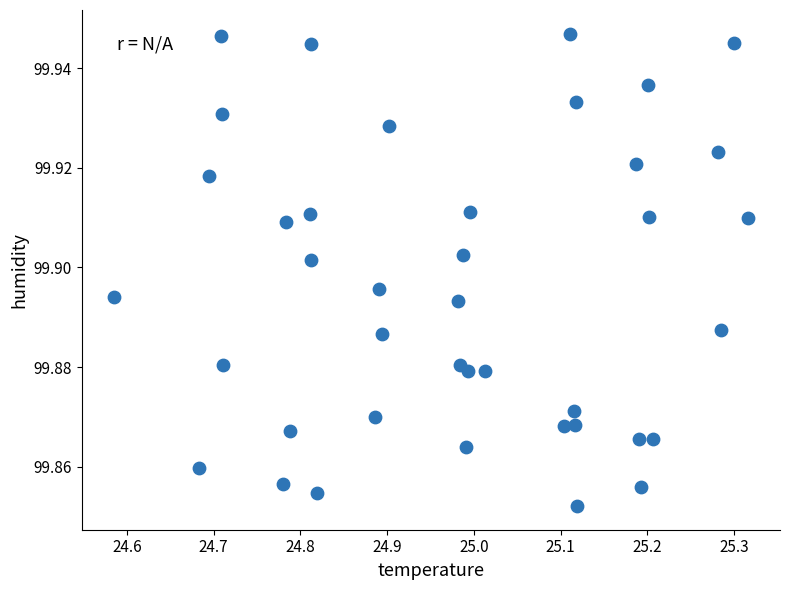

What is the range of X values (max minus min)?

0.7